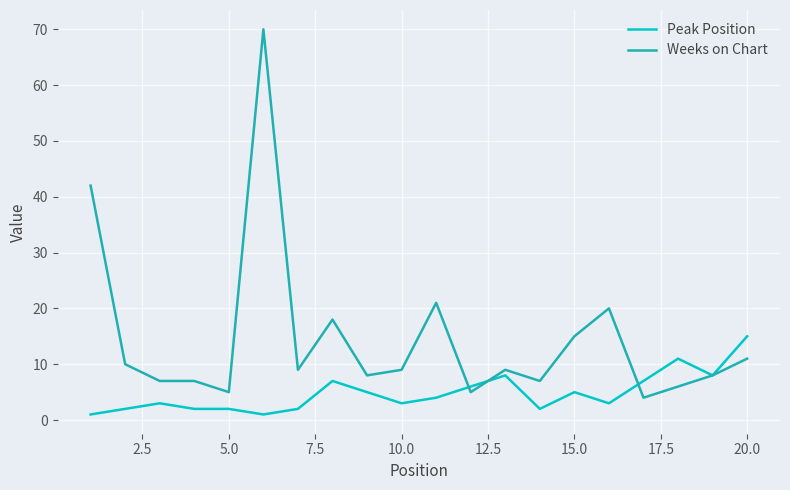

Which series has the largest total across all categories?

Weeks on Chart